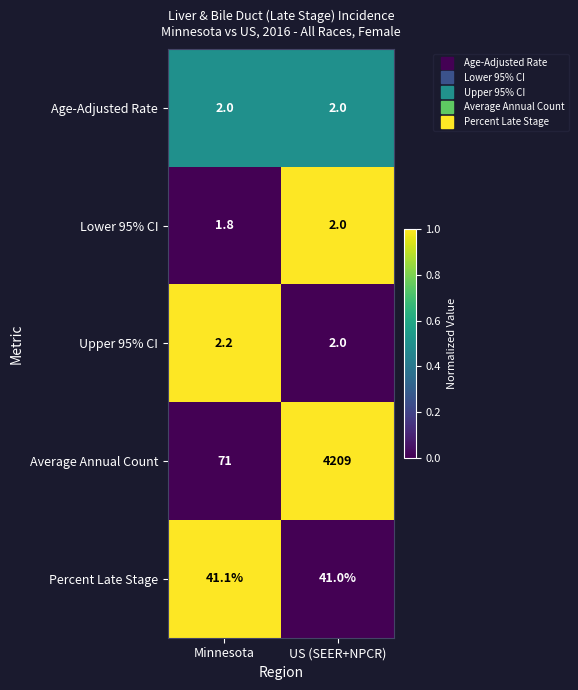

Between Minnesota and US (SEER+NPCR), which series saw the biggest shift?

Average Annual Count